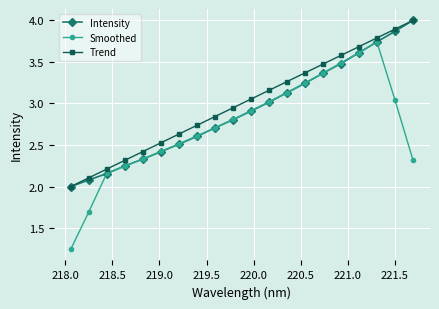

What is the maximum value for Trend?

4.0